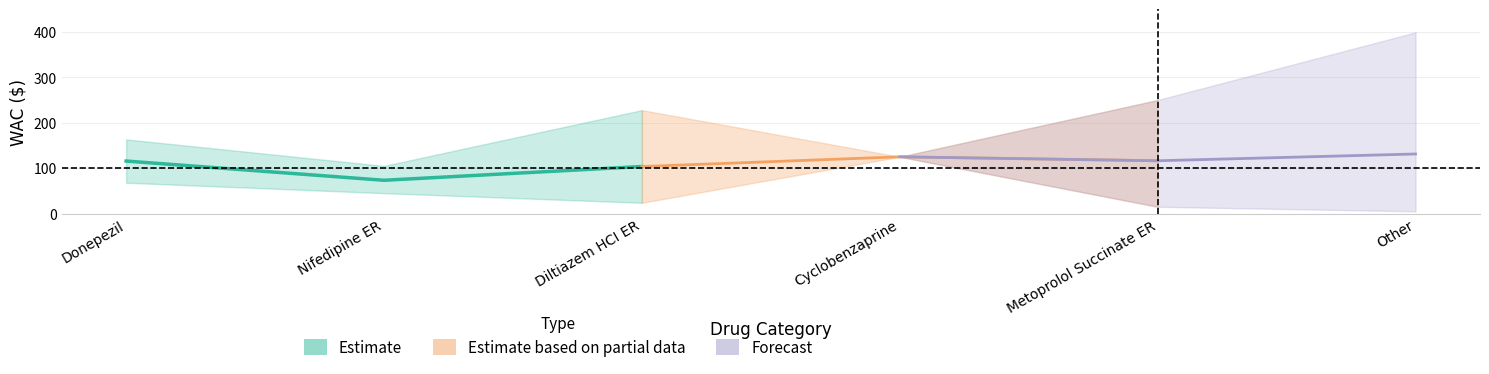

Reading left to right, transcribe all the data shown in this chart.

Estimate: 115.7	73.3	103.6
Estimate based on partial data: 103.6	125.0	116.3
Forecast: 125.0	116.3	131.2